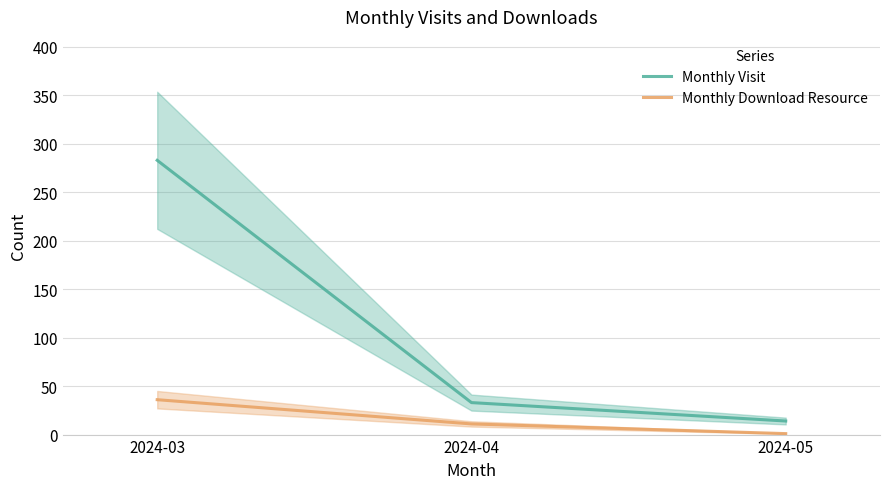

Reading left to right, extract all data points from this chart.

Monthly Visit: 283	33	14
Monthly Download Resource: 36	11	1